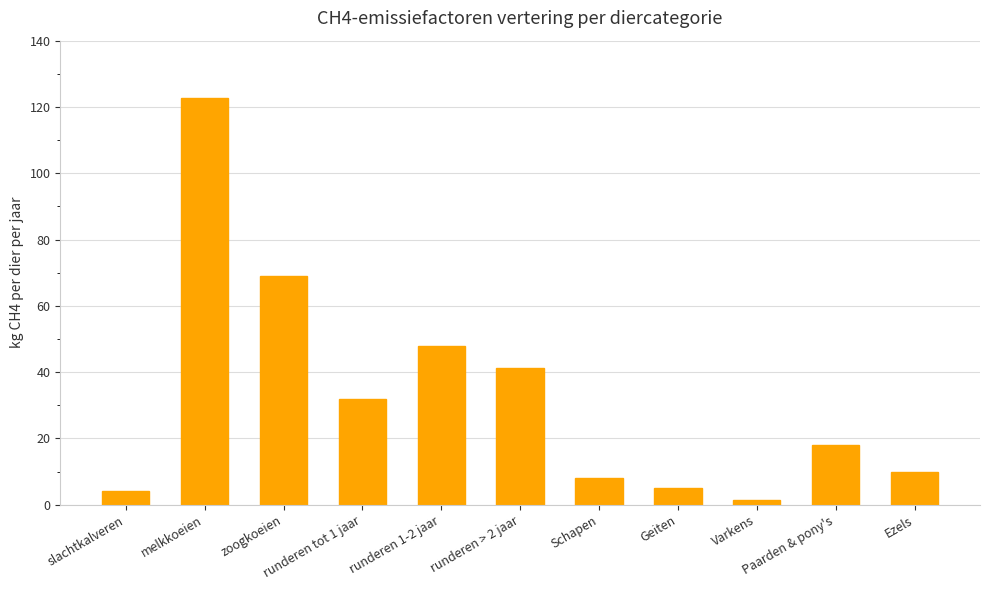

Which category has the highest value across all series?

melkkoeien